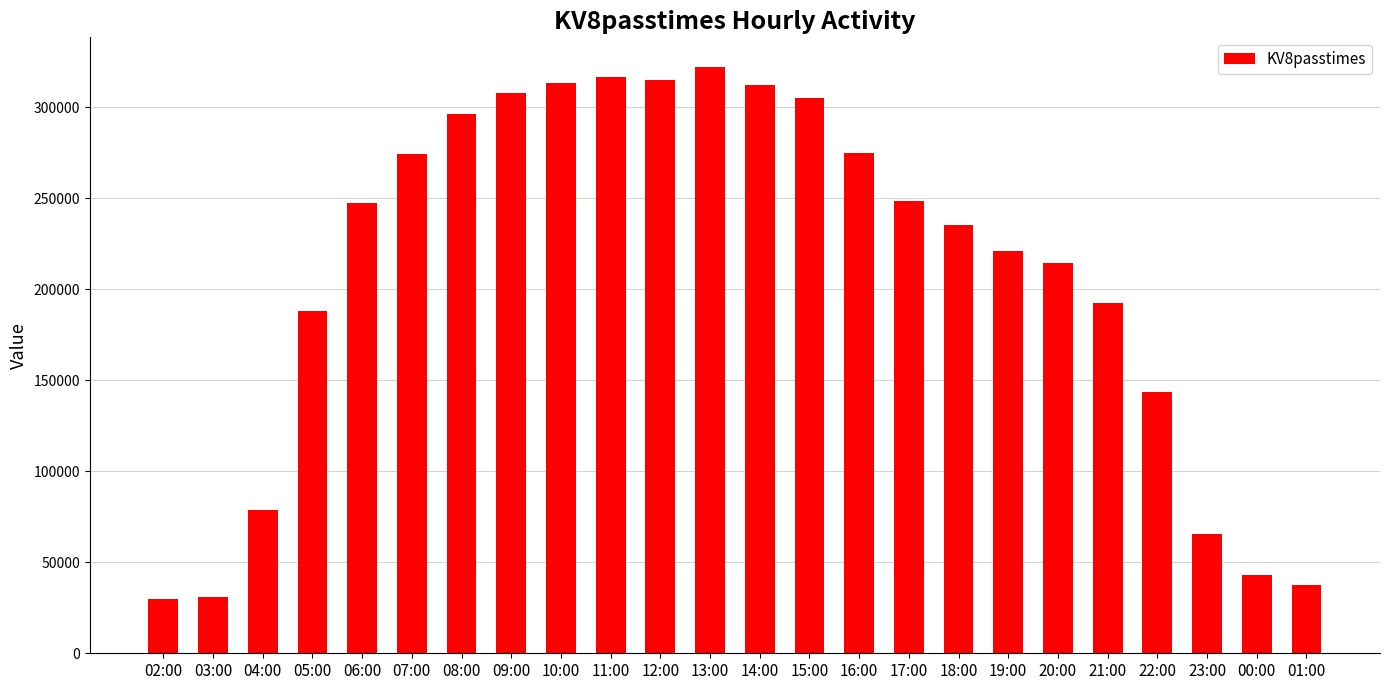

Are the bars horizontal?

No